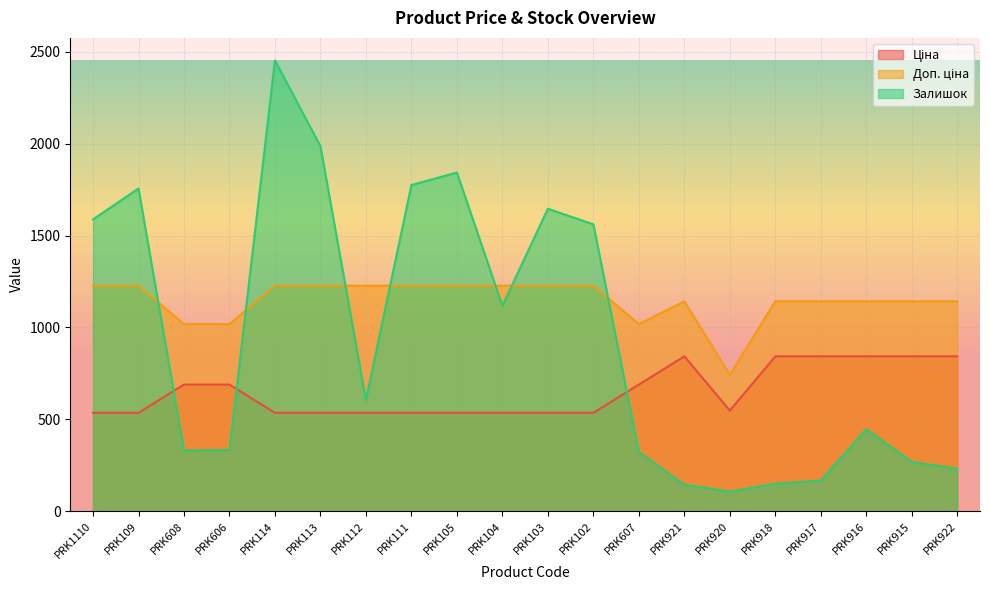

List the series in order of their overall mean, highest first.

Доп. ціна, Залишок, Ціна